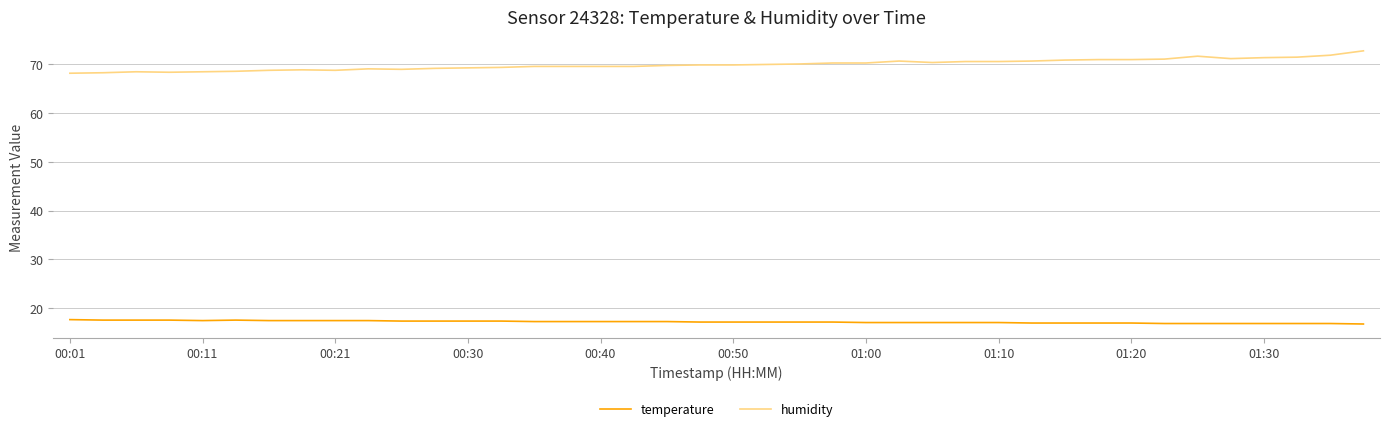

True or false: humidity and temperature cross at least once.

False